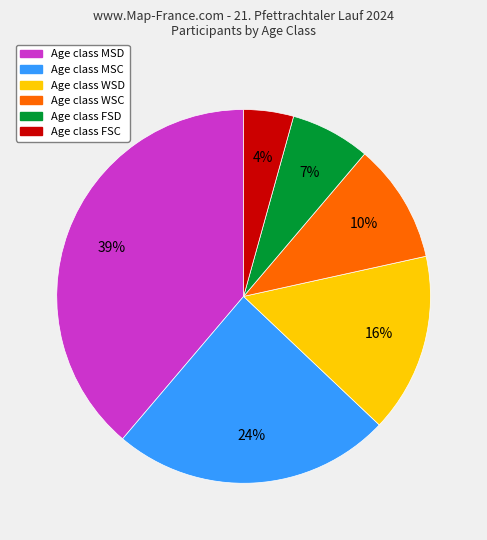

To the nearest percent, what is the average slice percentage?

17%